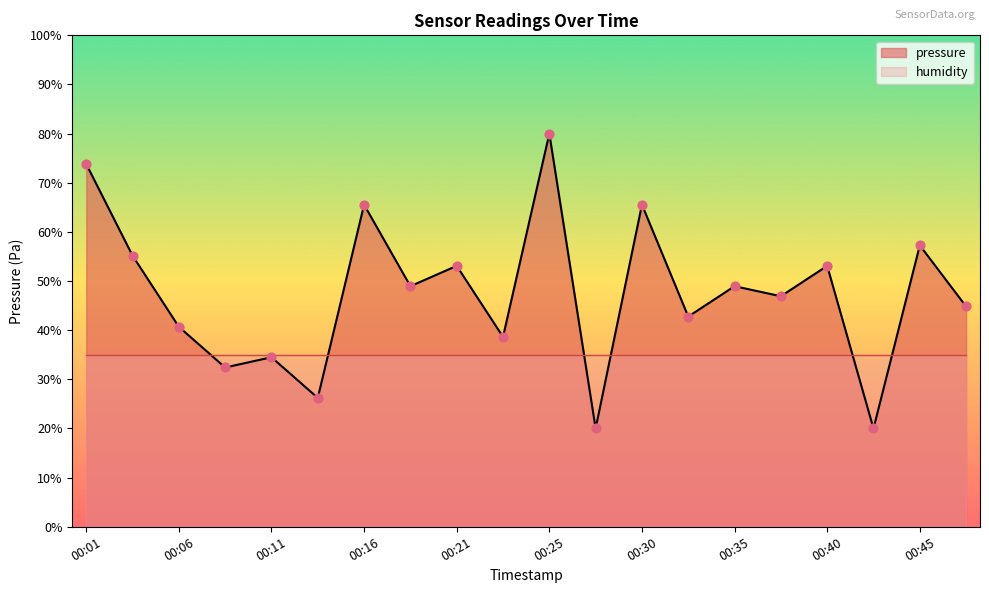

Approximately how many times larger is the value at 00:45 compared to 00:33?

1.3